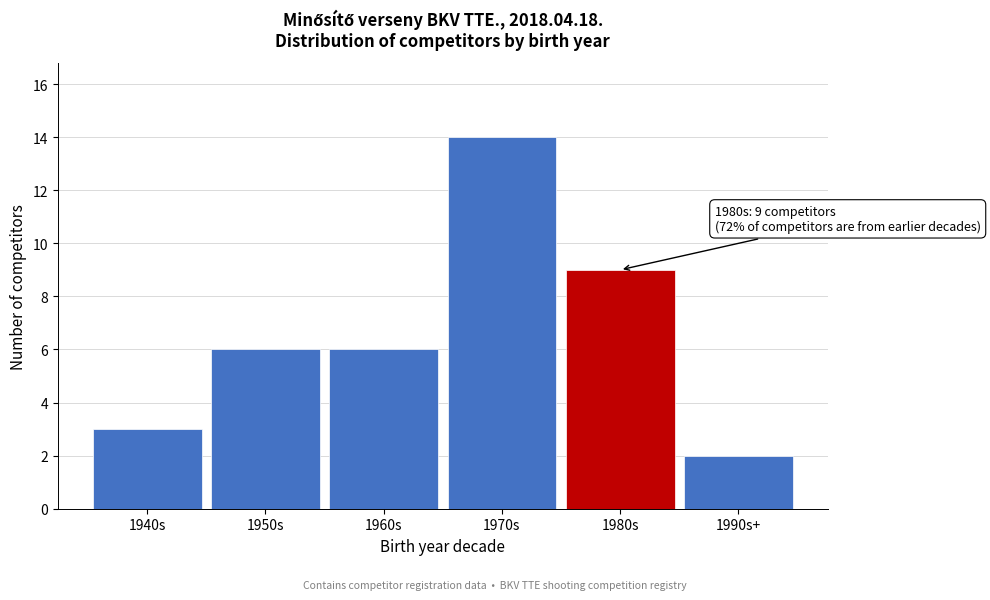

Reading left to right, transcribe all the data shown in this chart.

3	6	6	14	9	2